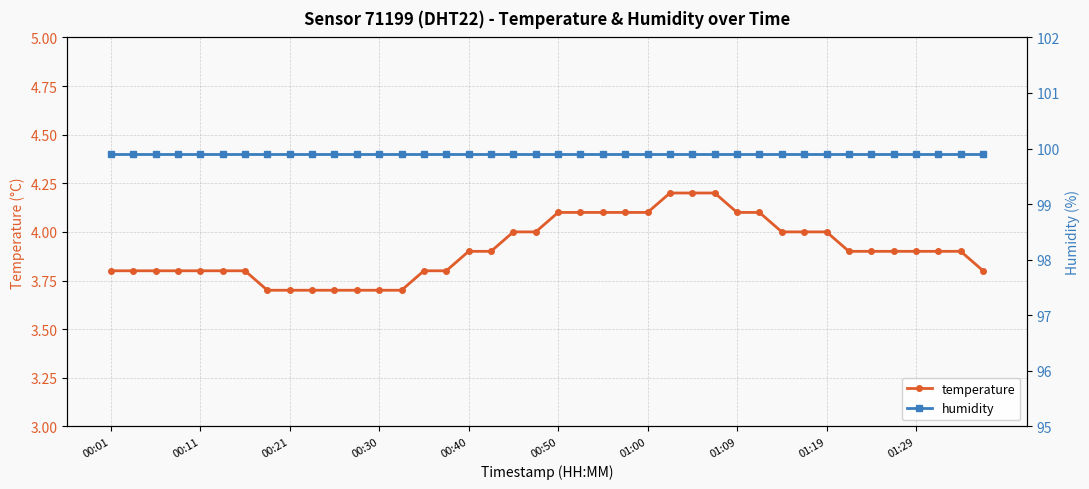

At which category is the sum across all series the highest?

25